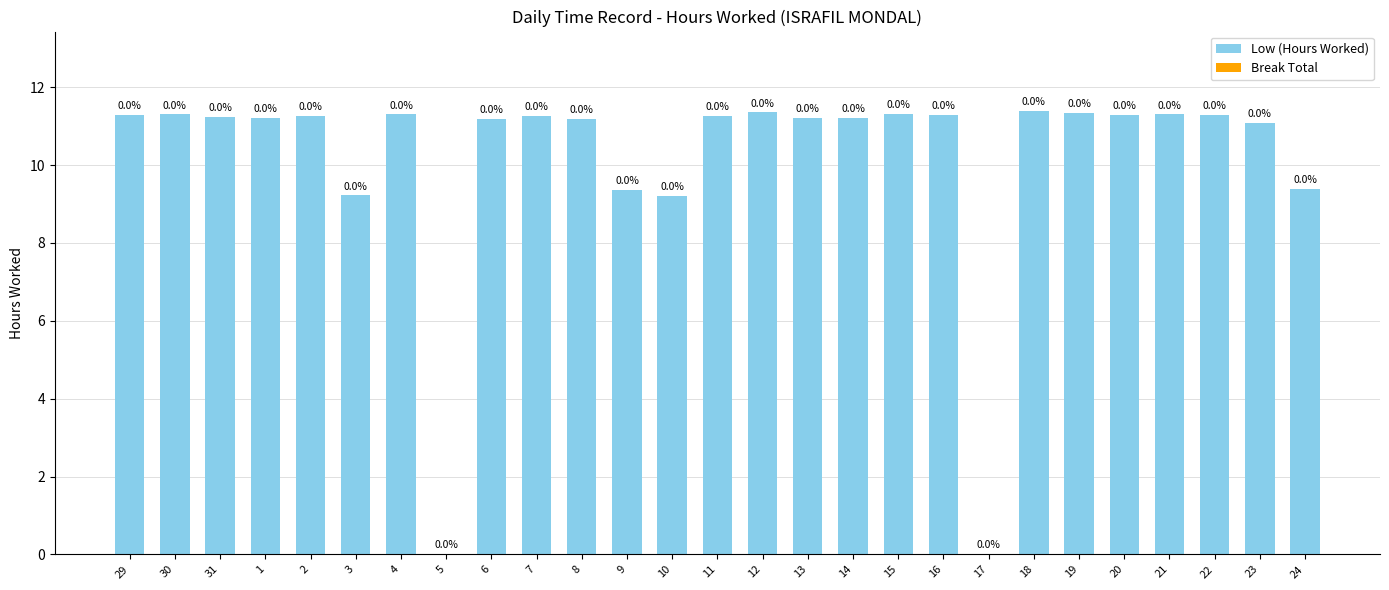

Read the value at 1.

11.2